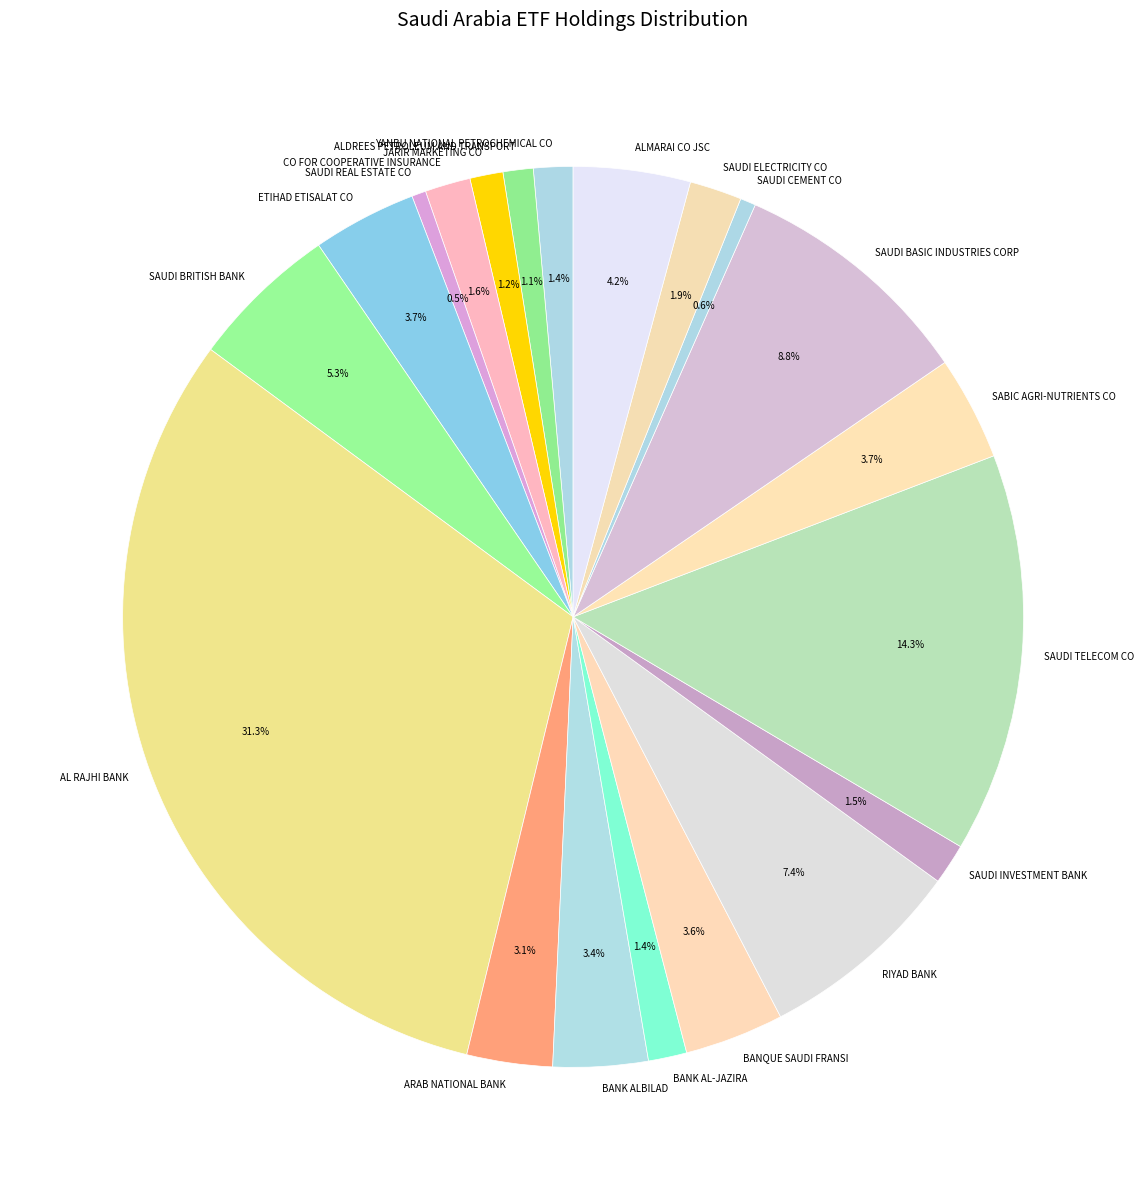

To the nearest percent, what is the difference between the JARIR MARKETING CO and ALMARAI CO JSC slice percentages?

3%